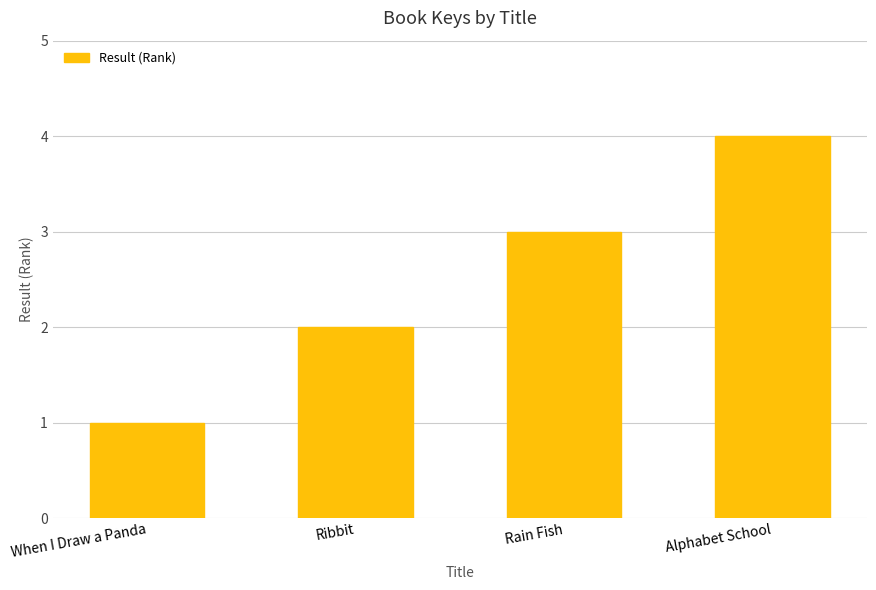

At which label is the value closest to 2?

Ribbit